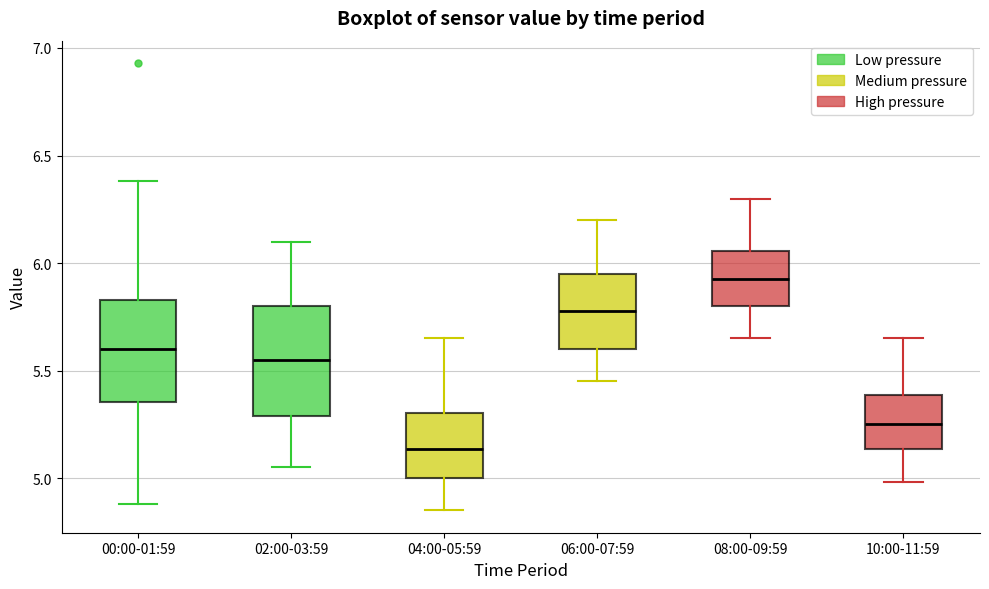

Reading left to right, transcribe this box plot: for each box, give where its median line is, the range the box spans, and where its two whiskers end, as read against the y-axis. The values are not printed on the chart, so give them approximately, as read against the axis.

00:00-01:59: median 5.60, box 5.35 to 5.85, whiskers 4.90 to 6.40
02:00-03:59: median 5.55, box 5.30 to 5.80, whiskers 5.05 to 6.10
04:00-05:59: median 5.15, box 5.00 to 5.30, whiskers 4.85 to 5.65
06:00-07:59: median 5.80, box 5.60 to 5.95, whiskers 5.45 to 6.20
08:00-09:59: median 5.95, box 5.80 to 6.05, whiskers 5.65 to 6.30
10:00-11:59: median 5.25, box 5.15 to 5.40, whiskers 5.00 to 5.65